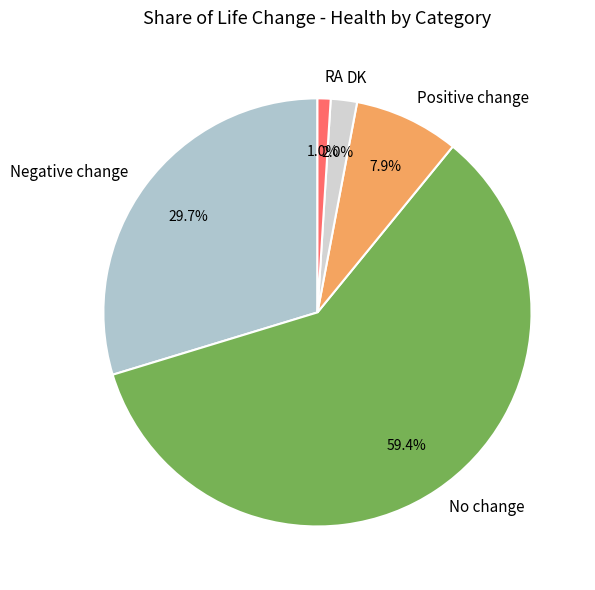

Combined, do DK and Positive change account for over 50%?

No